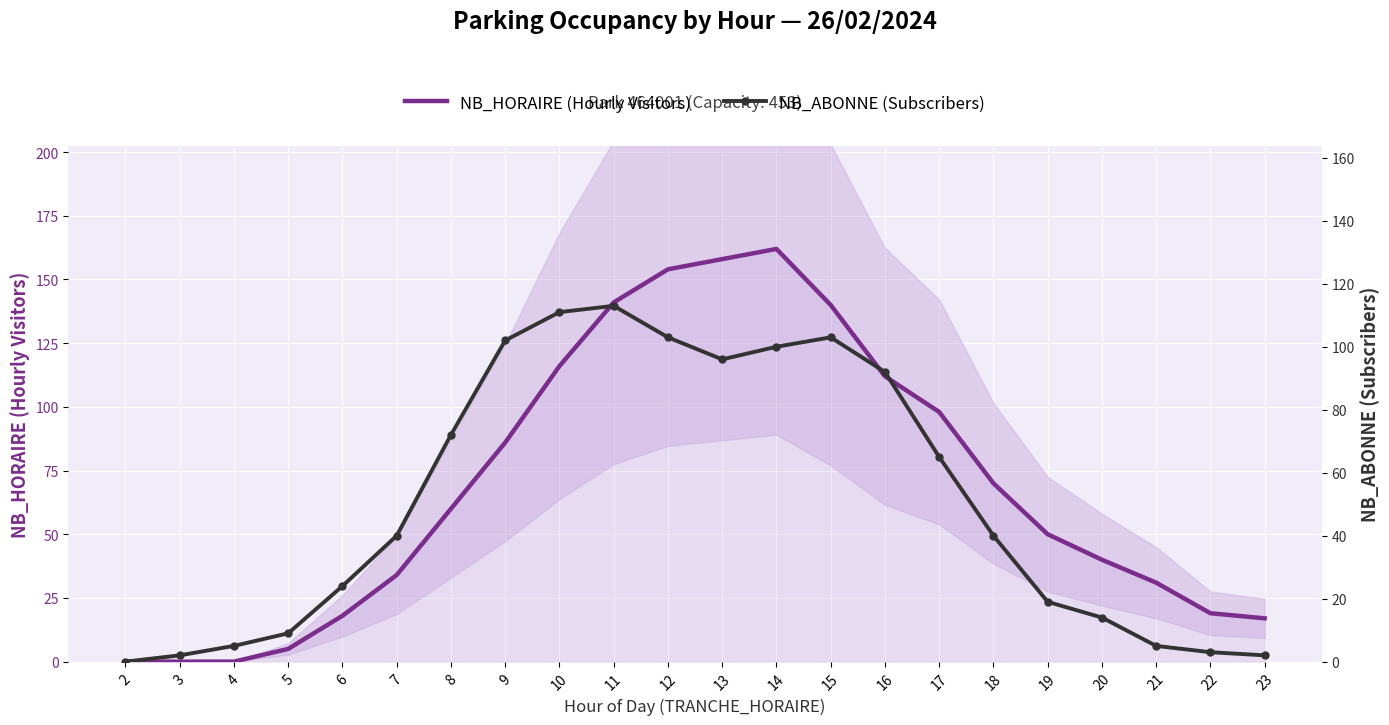

Where does the NB_ABONNE (Subscribers) series first go above 40?

8